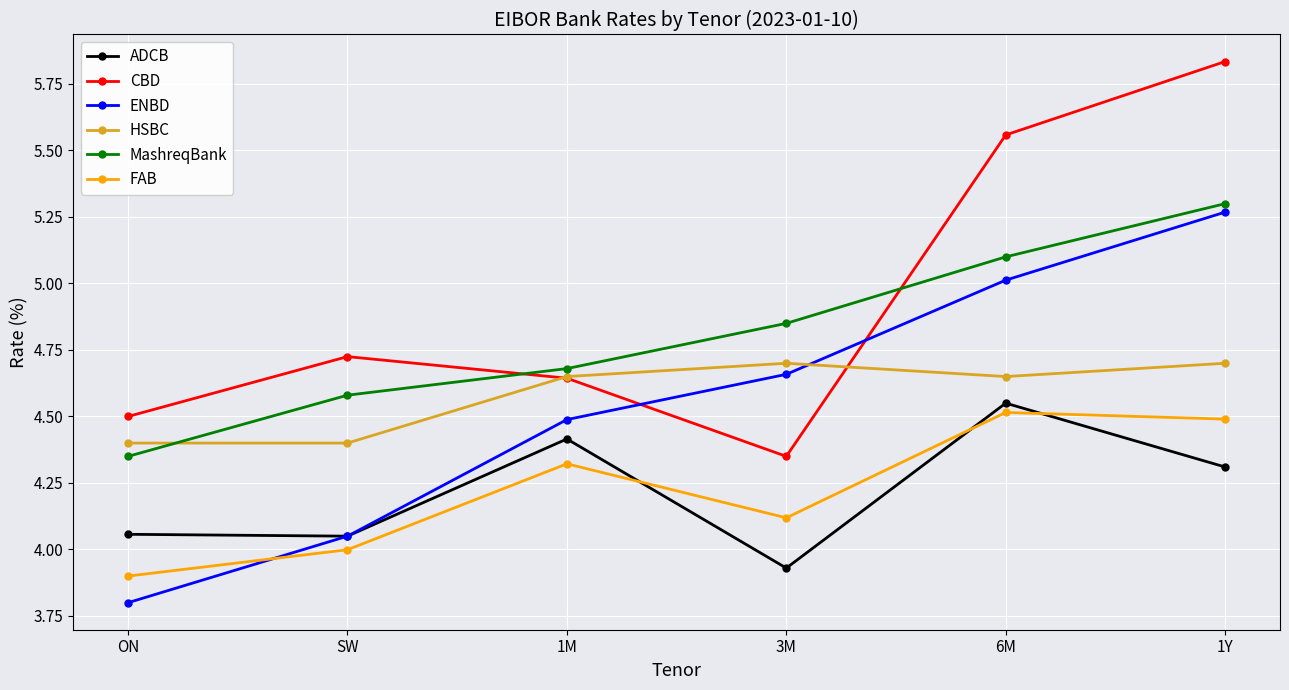

What is the average value of the FAB series?

4.2